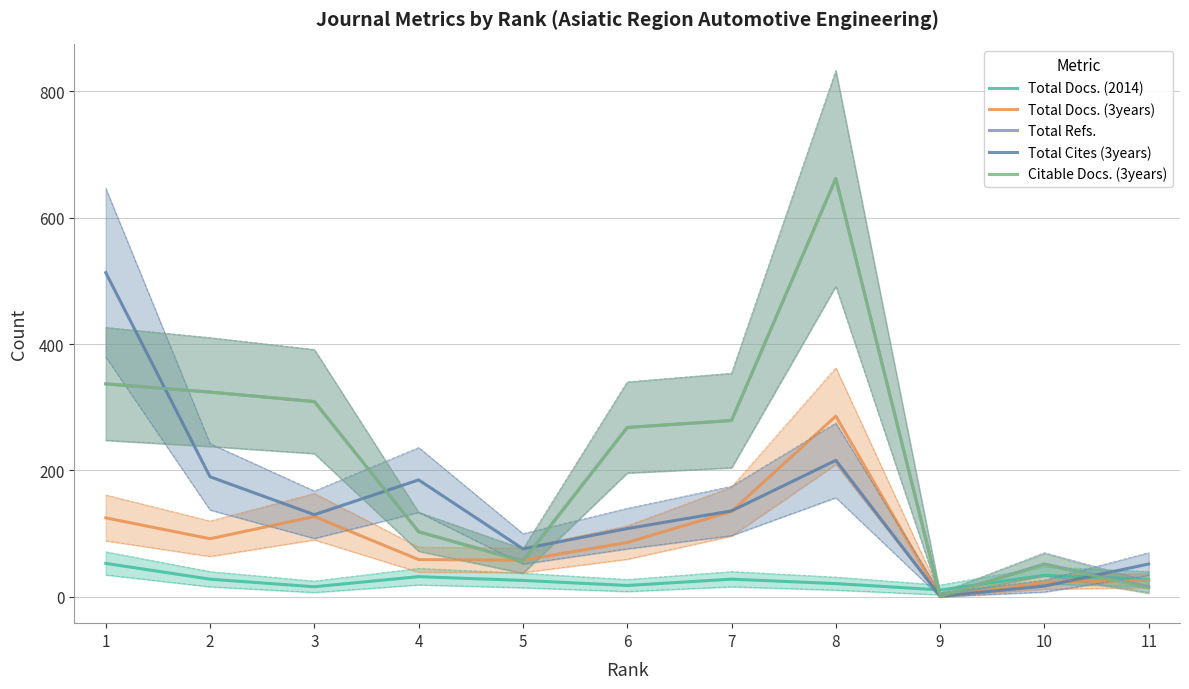

How many data points does each series have?

11